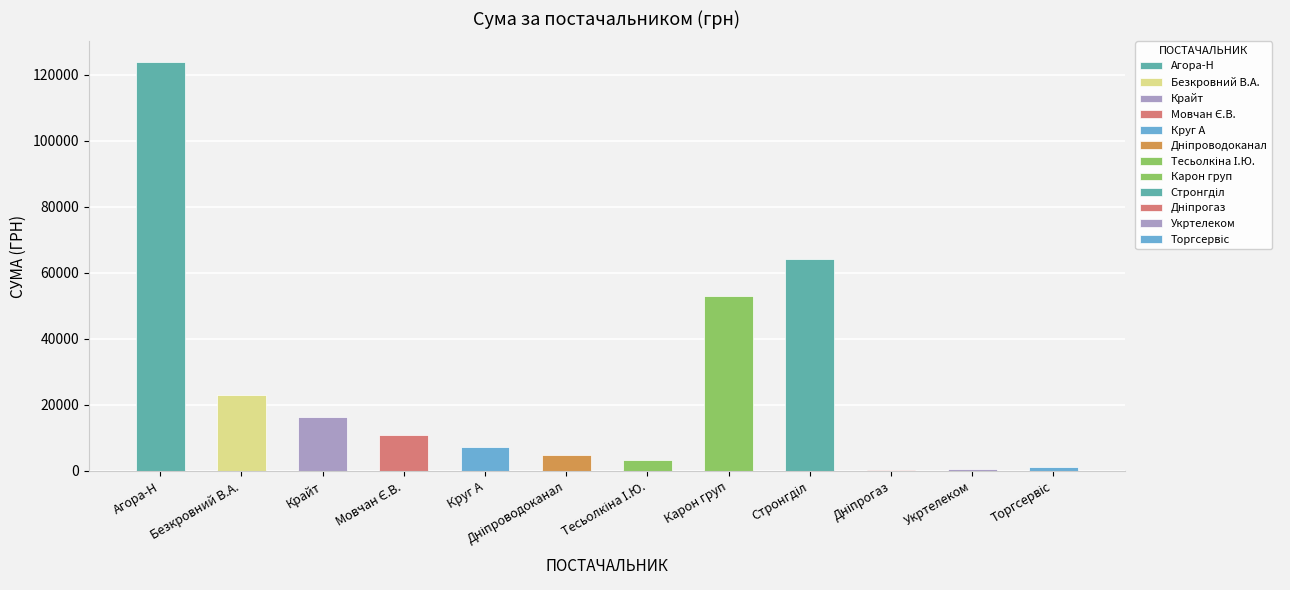

Which category has the highest value across all series?

Агора-Н